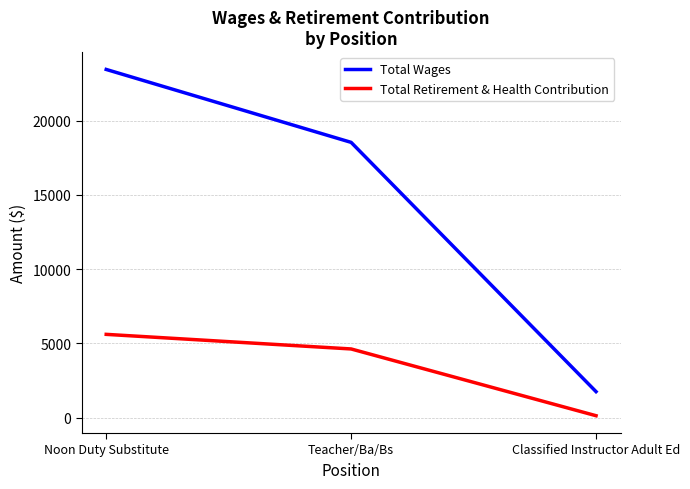

At which category is the sum across all series the highest?

Noon Duty Substitute